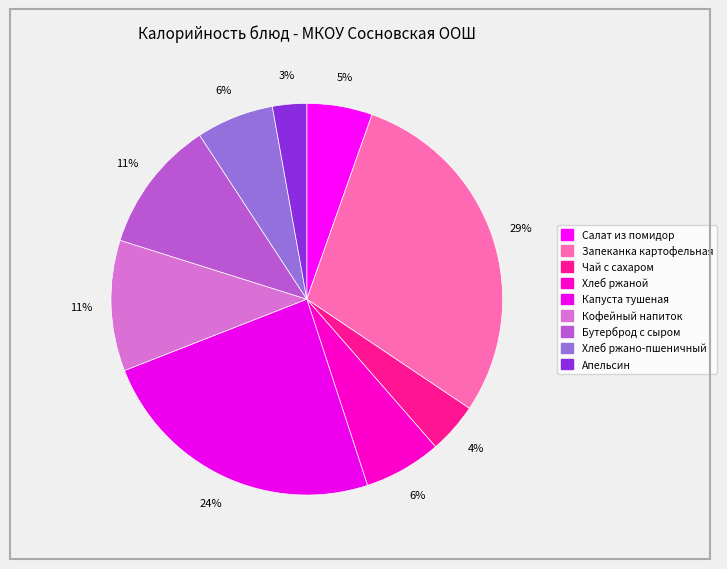

Which slice is the smallest?

Апельсин